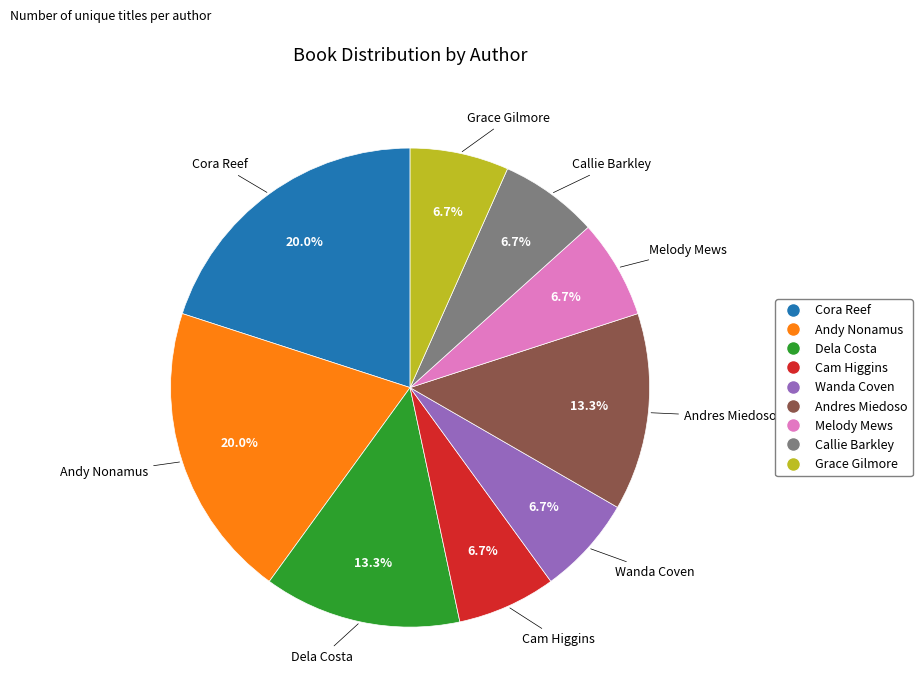

How many segments does this pie chart have?

9